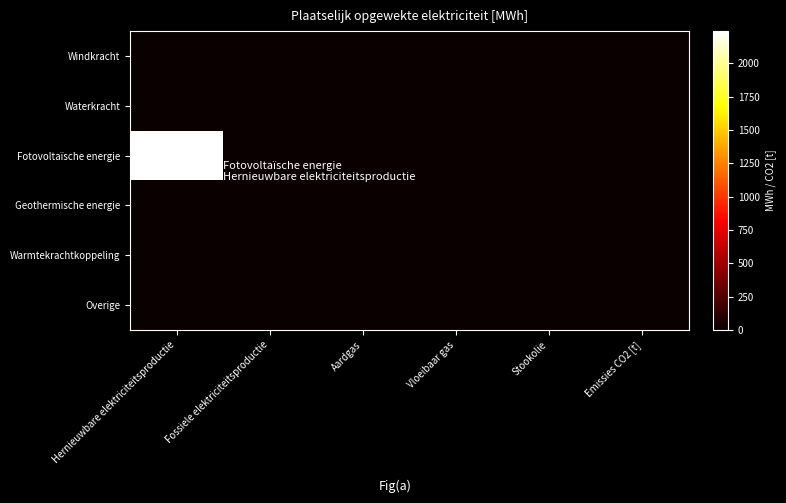

Reading left to right, transcribe all the data shown in this chart.

Windkracht: Hernieuwbare elektriciteitsproductie=0.0	Fossiele elektriciteitsproductie=0.0	Aardgas=0.0	Vloeibaar gas=0.0	Stookolie=0.0	Emissies CO2 [t]=0.0
Waterkracht: Hernieuwbare elektriciteitsproductie=0.0	Fossiele elektriciteitsproductie=0.0	Aardgas=0.0	Vloeibaar gas=0.0	Stookolie=0.0	Emissies CO2 [t]=0.0
Fotovoltaïsche energie: Hernieuwbare elektriciteitsproductie=2241.3	Fossiele elektriciteitsproductie=0.0	Aardgas=0.0	Vloeibaar gas=0.0	Stookolie=0.0	Emissies CO2 [t]=0.0
Geothermische energie: Hernieuwbare elektriciteitsproductie=0.0	Fossiele elektriciteitsproductie=0.0	Aardgas=0.0	Vloeibaar gas=0.0	Stookolie=0.0	Emissies CO2 [t]=0.0
Warmtekrachtkoppeling: Hernieuwbare elektriciteitsproductie=0.0	Fossiele elektriciteitsproductie=0.0	Aardgas=0.0	Vloeibaar gas=0.0	Stookolie=0.0	Emissies CO2 [t]=0.0
Overige: Hernieuwbare elektriciteitsproductie=0.0	Fossiele elektriciteitsproductie=0.0	Aardgas=0.0	Vloeibaar gas=0.0	Stookolie=0.0	Emissies CO2 [t]=0.0